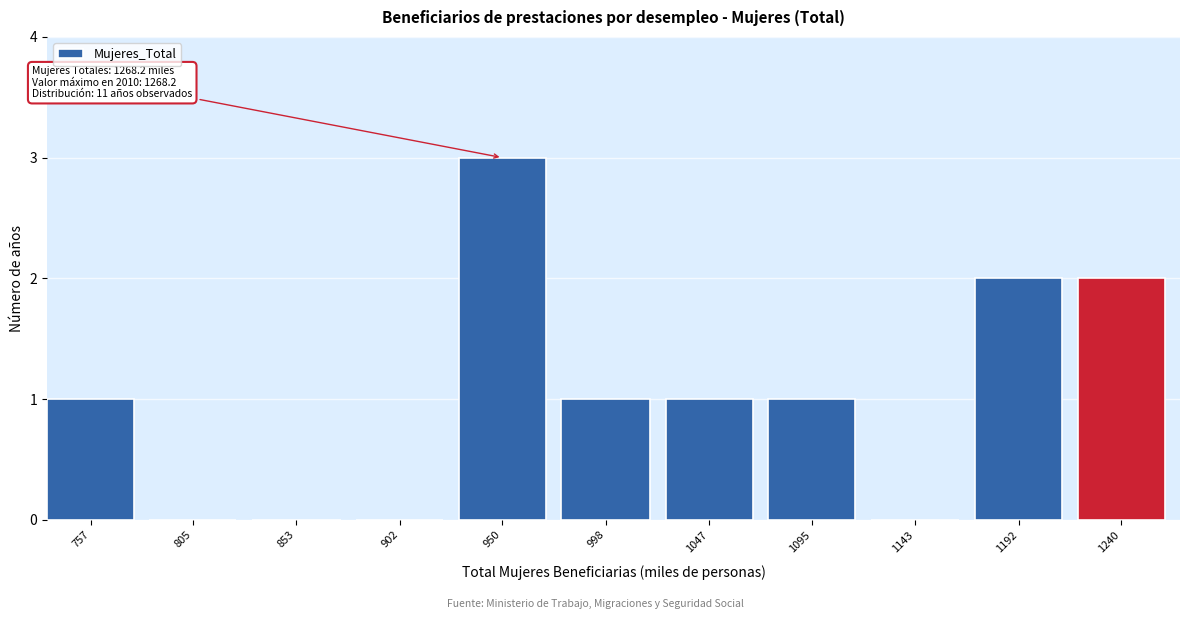

Reading left to right, extract all data points from this chart.

757=1	805=0	853=0	902=0	950=3	998=1	1047=1	1095=1	1143=0	1192=2	1240=2